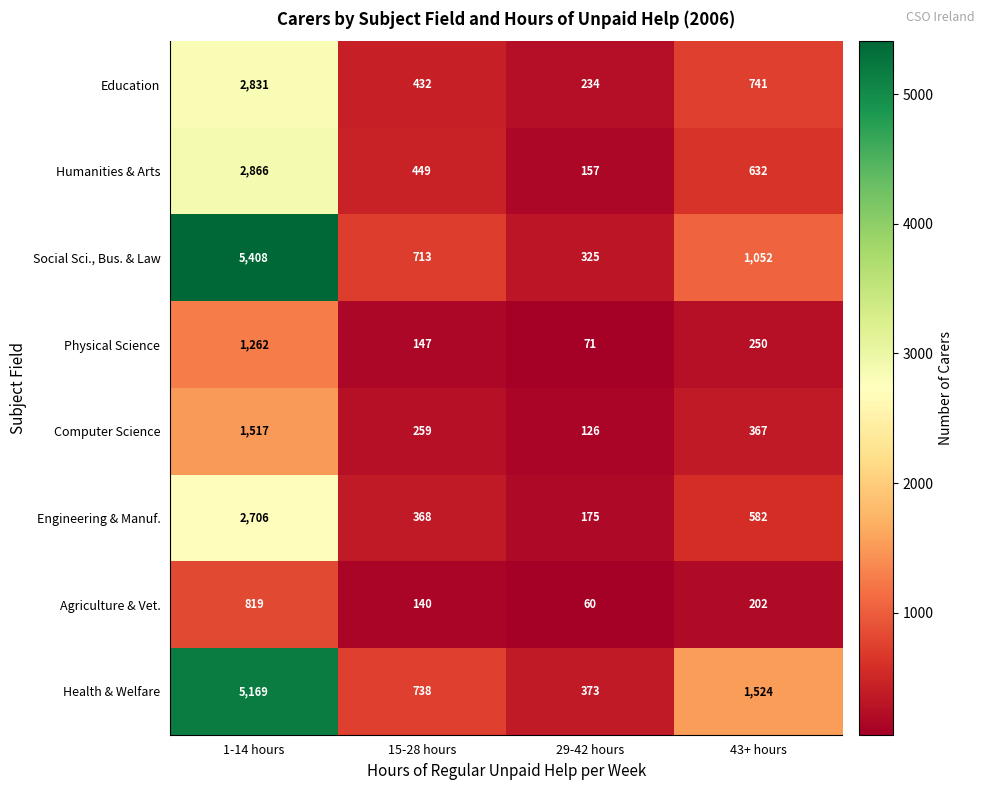

The value of Physical Science at 29-42 hours is 71. True or false?

True